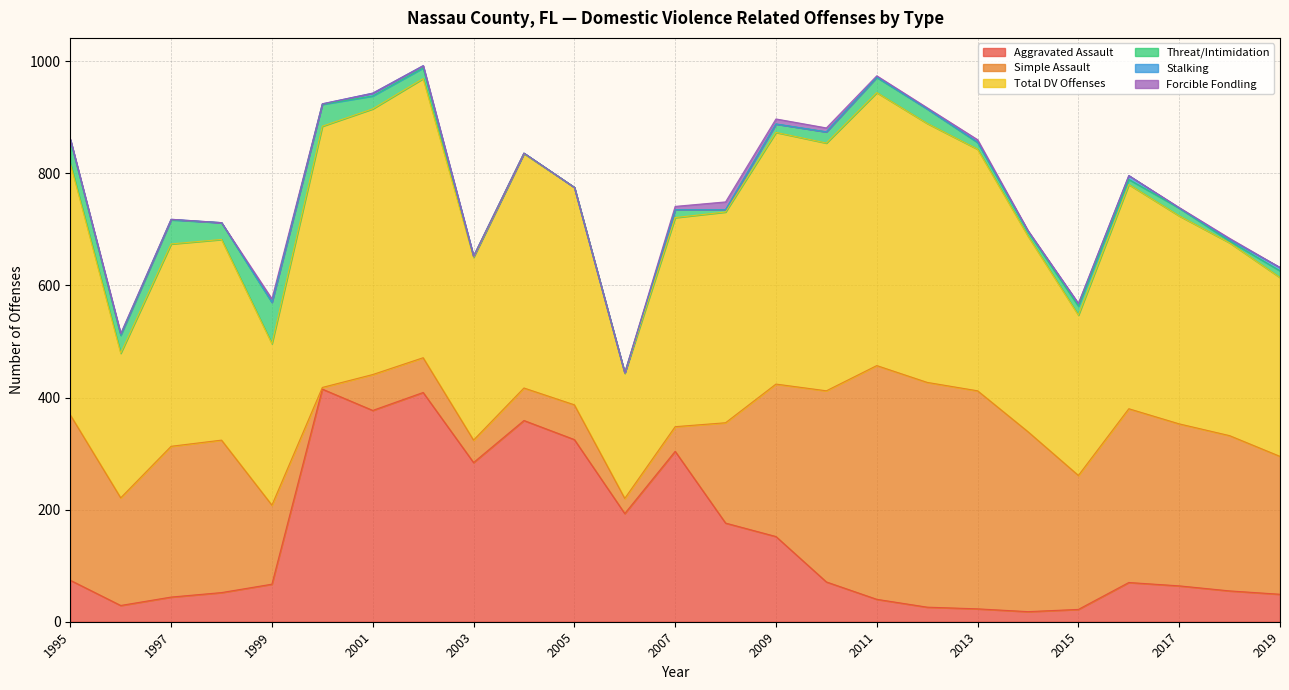

How many lines are shown in the chart?

6